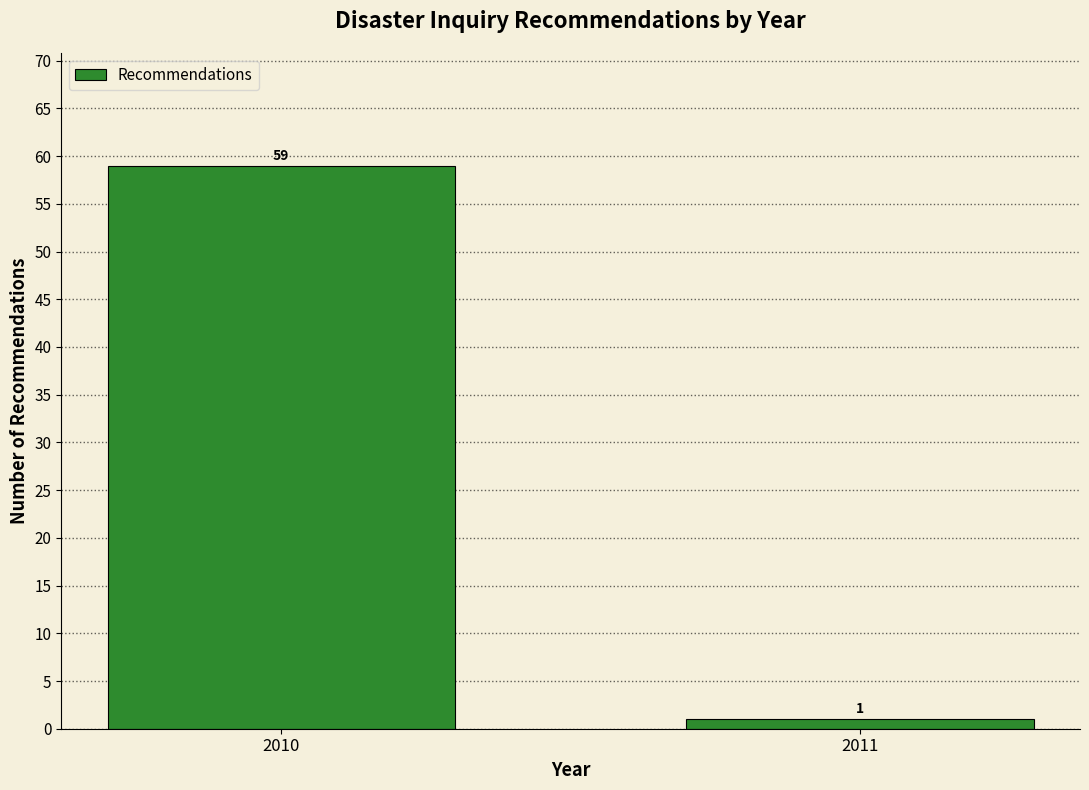

Reading left to right, transcribe all the data shown in this chart.

2010=59	2011=1